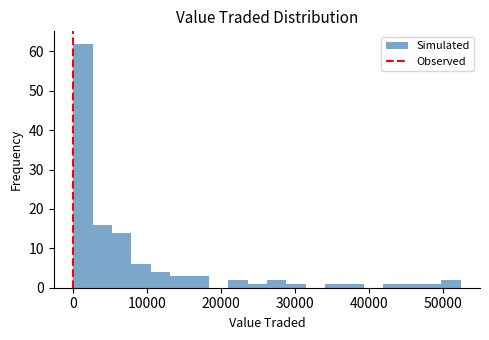

Around what value on the x-axis is the tallest bar? Give the approximate position of its centre, as read against the axis.

1000